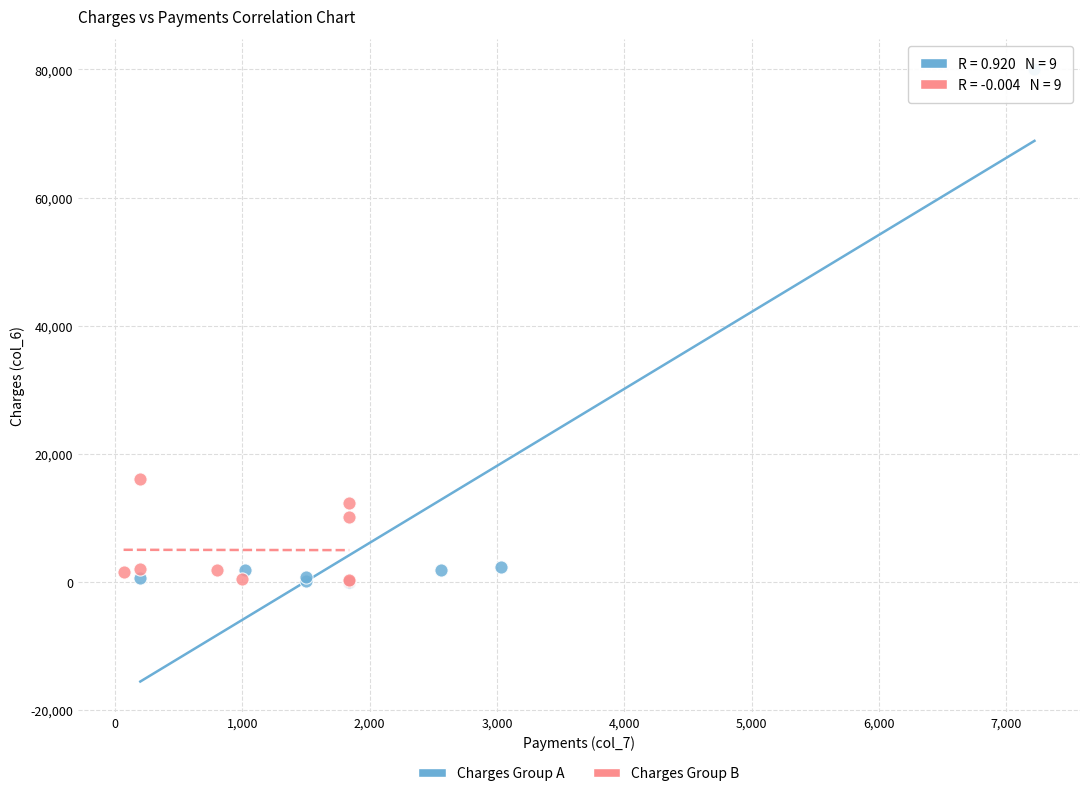

Which series has the largest Y range (max minus min)?

Charges Group A